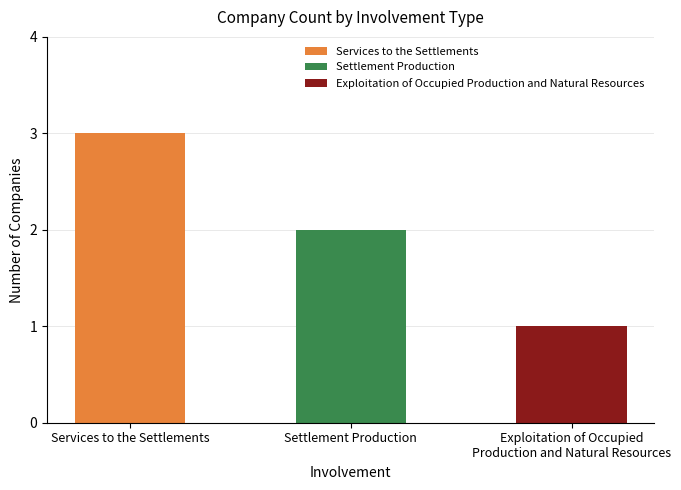

What is the average value?

2